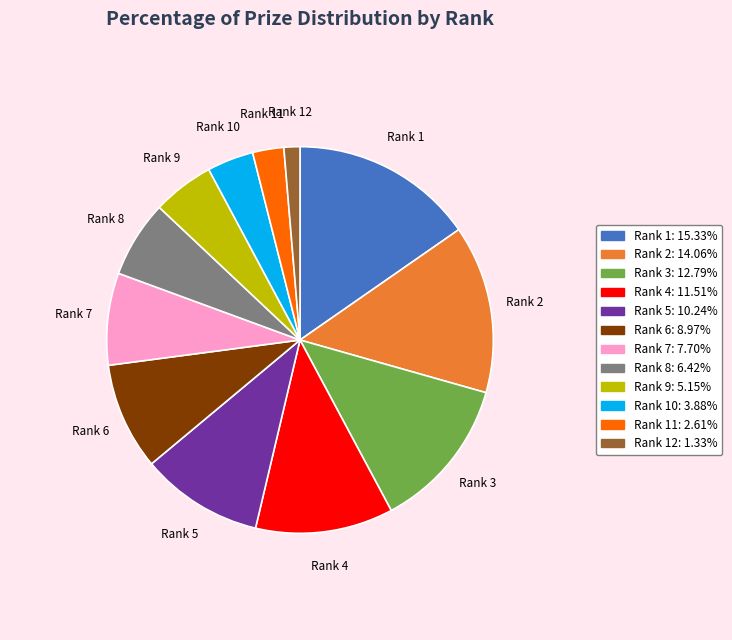

Is Rank 4 the majority of the pie?

No